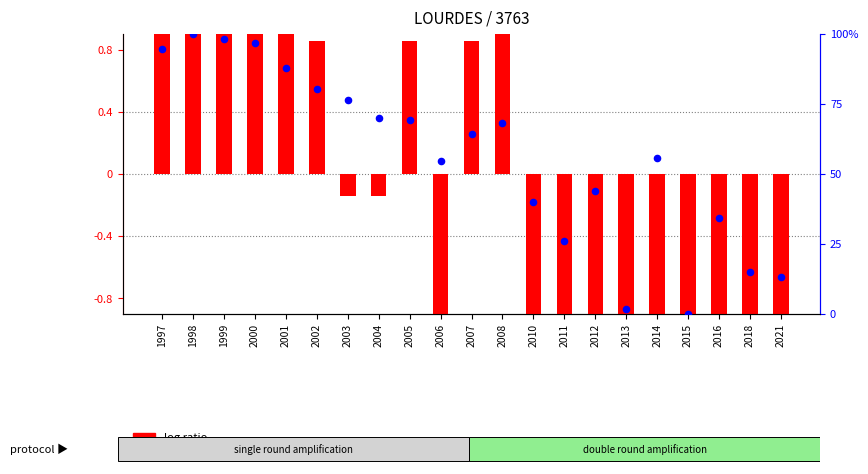

Which series has the largest total across all categories?

percentile rank within the sample